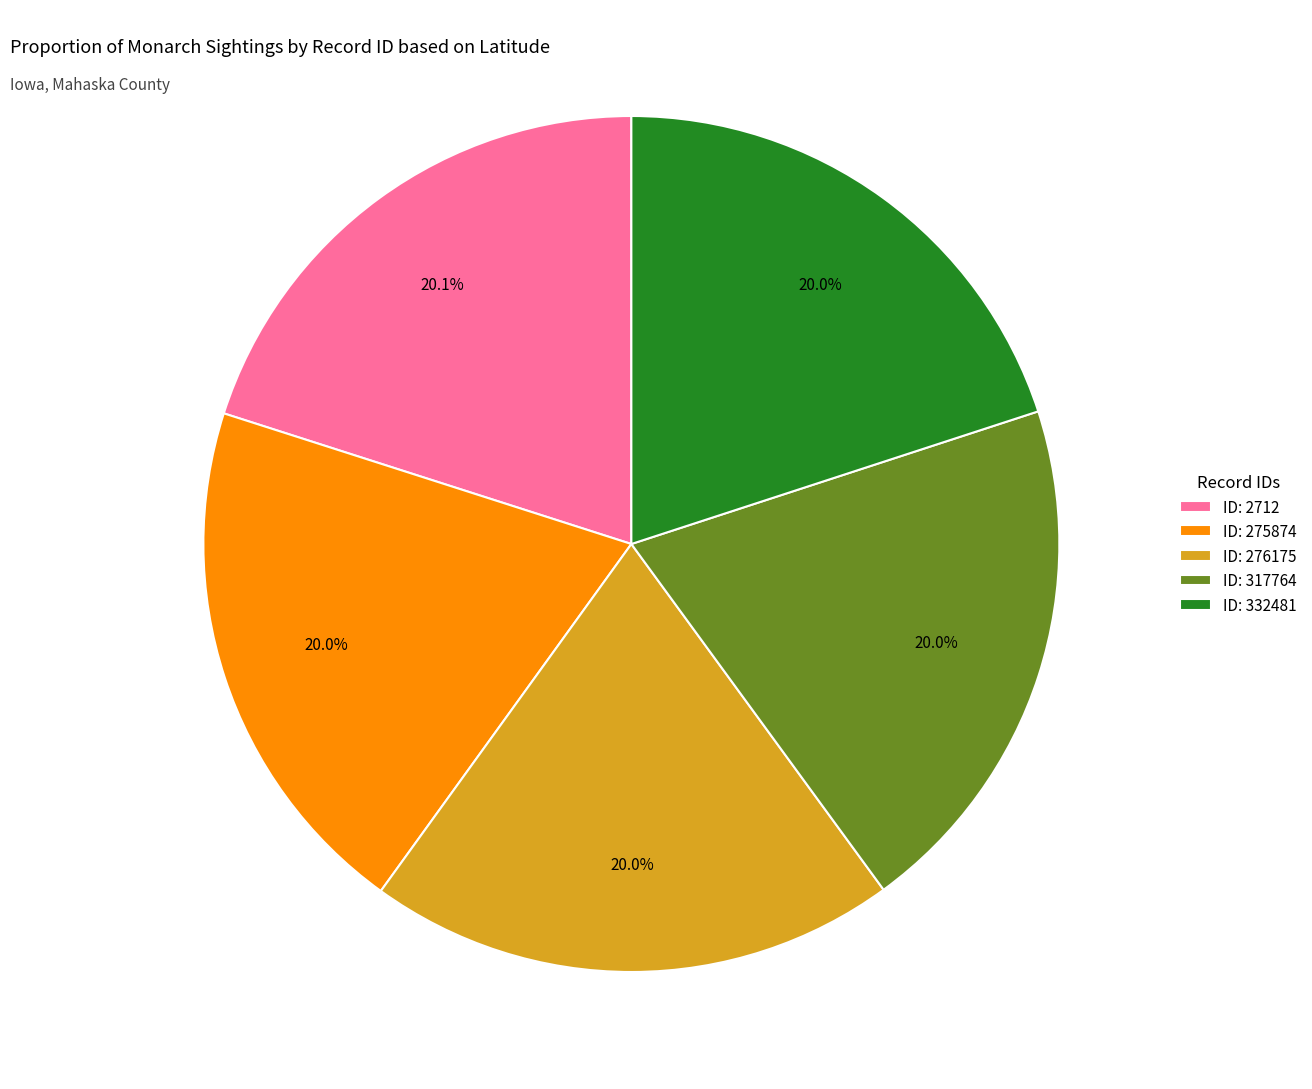

Do ID: 276175 and ID: 2712 together represent more than half of the pie?

No